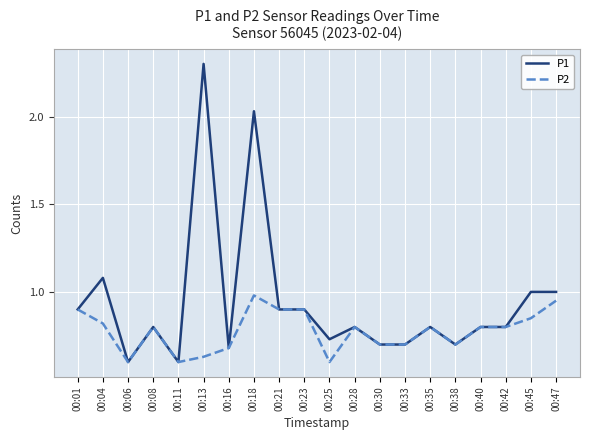

At which category is the sum across all series the highest?

00:18